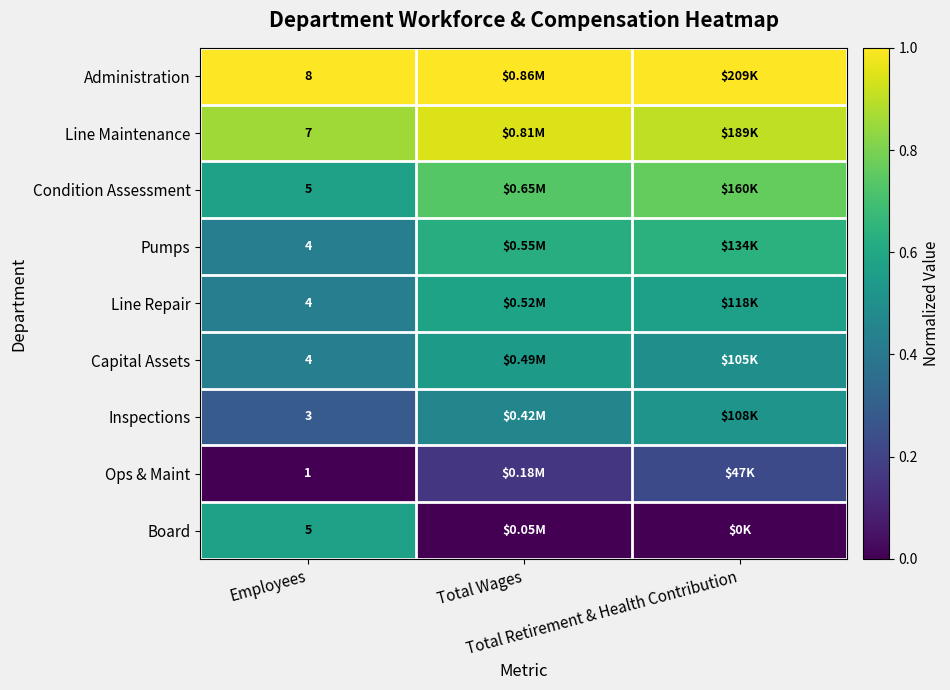

What is the spread (max minus min) of values at Total Retirement & Health Contribution?

1.0